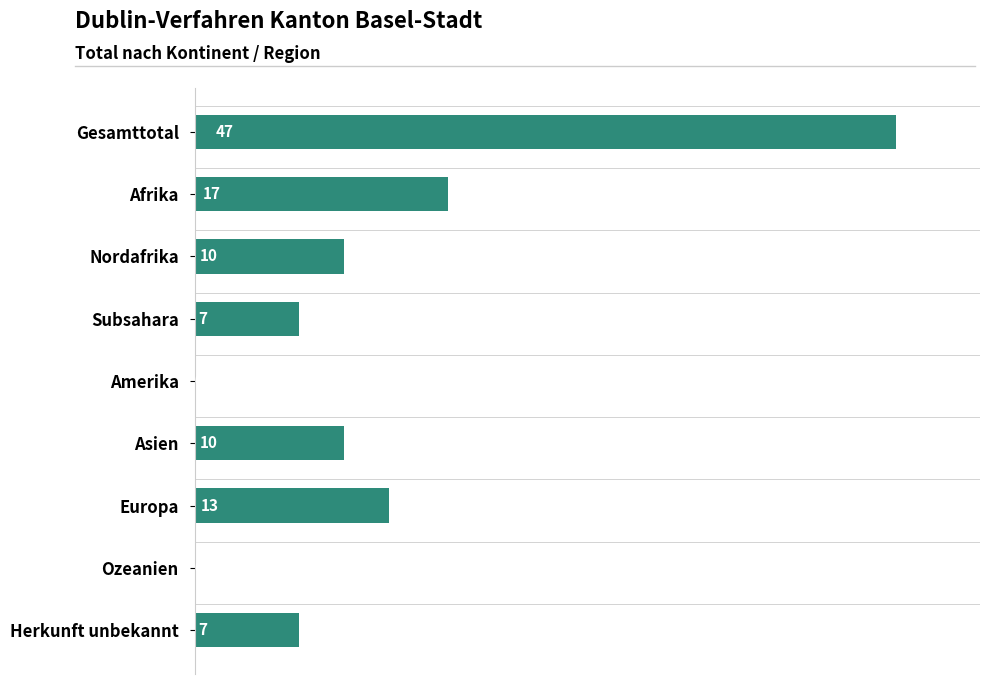

What is the ratio of the value at Gesamttotal to the value at Afrika?

2.8